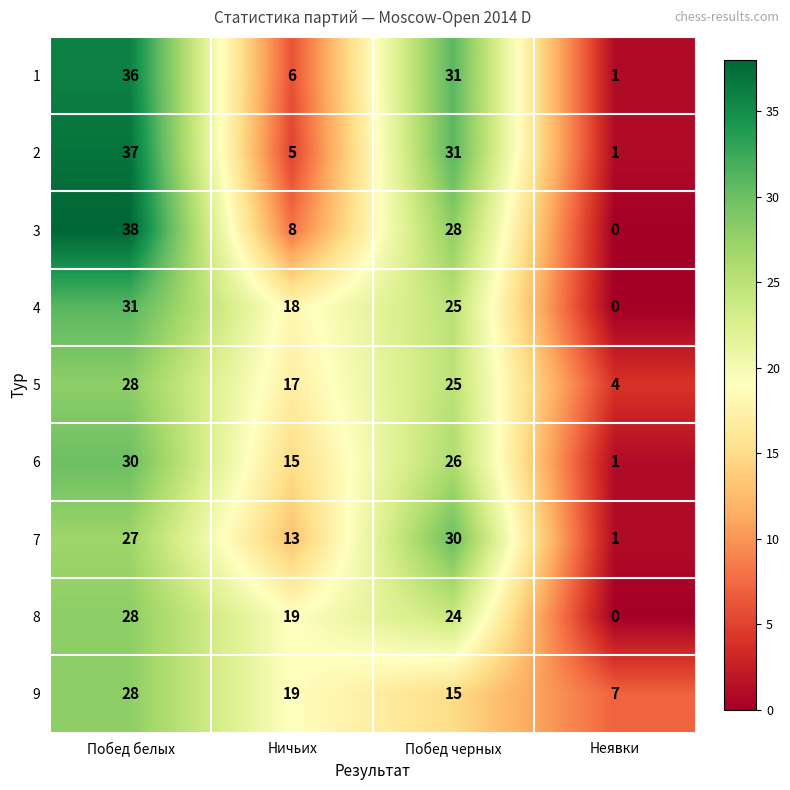

What is the difference between the 2 values at Побед черных and Неявки?

30